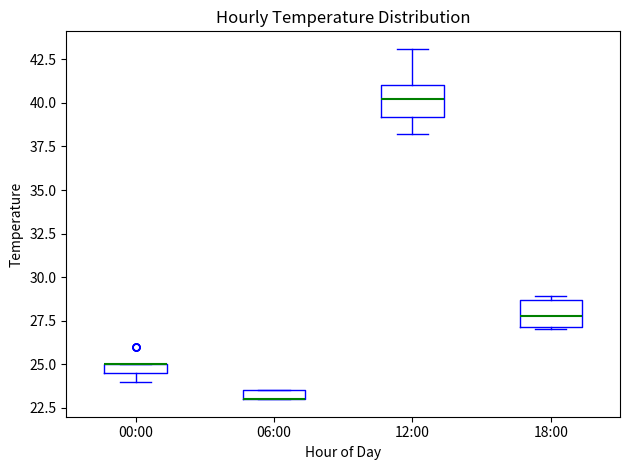

Where is the lower edge of the box for 06:00 on the y-axis? The values are not printed on the chart, so give them approximately, as read against the axis.

23.0